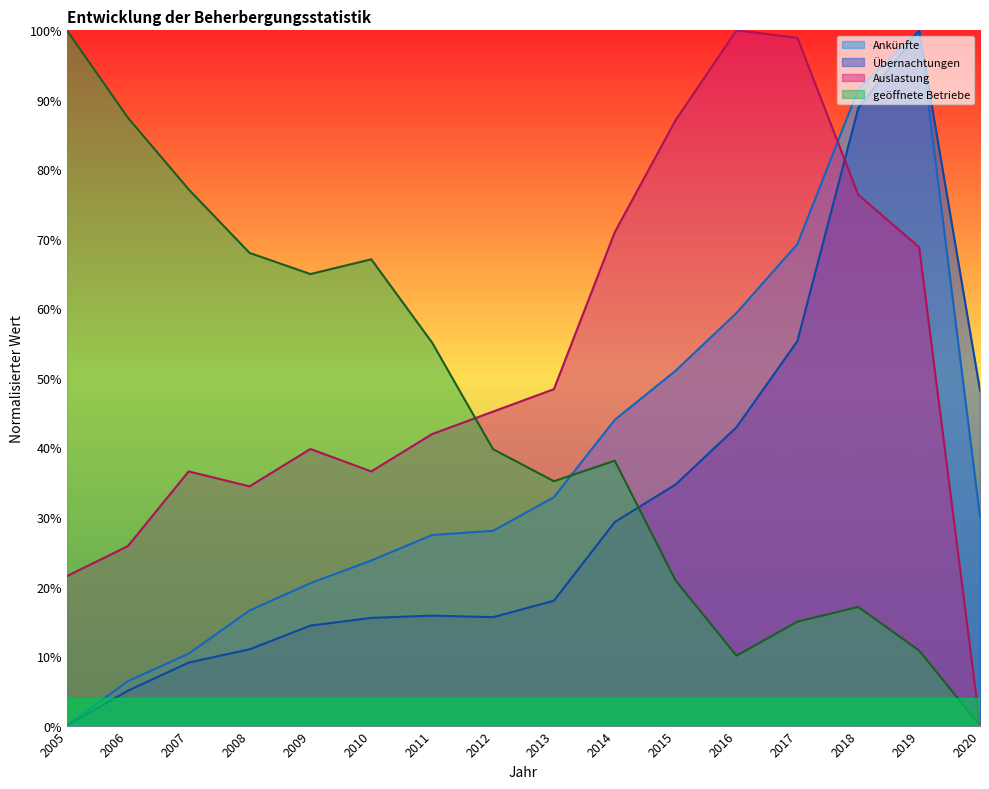

Where do Auslastung and Ankünfte first cross each other?

2017 and 2018